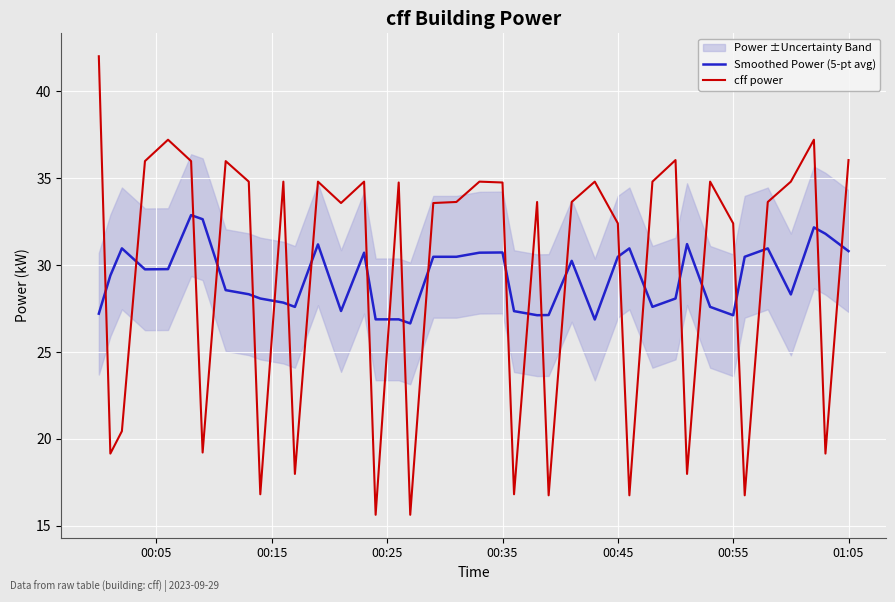

After their last crossing, which series has the higher values: cff power or Smoothed Power (5-pt avg)?

cff power